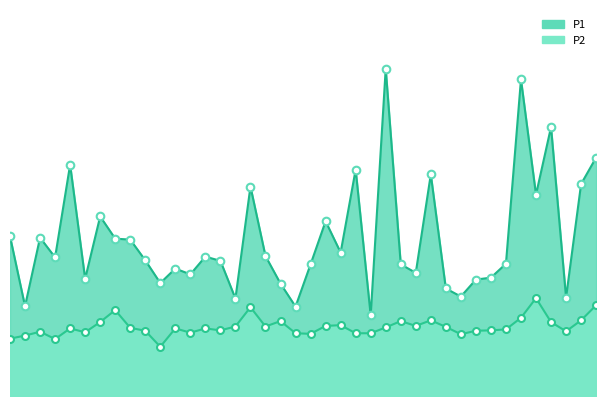

What are all the series names shown in the legend?

P1, P2